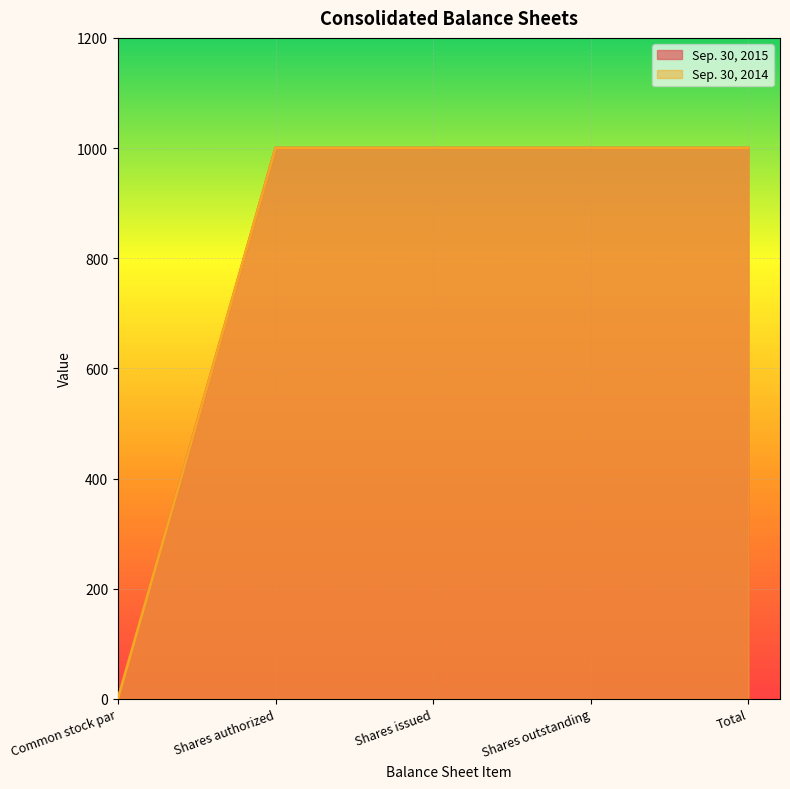

What is the difference between the Sep. 30, 2015 values at Total and Common stock par?

1000.0